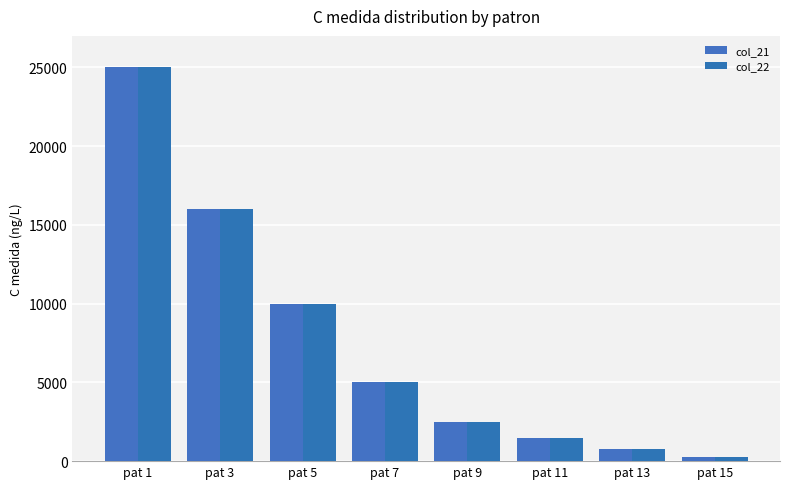

Reading left to right, list all the values displayed in this chart.

col_21: 25000	16000	10000	5000	2500	1500	750	250
col_22: 25000	16000	10000	5000	2500	1500	750	250